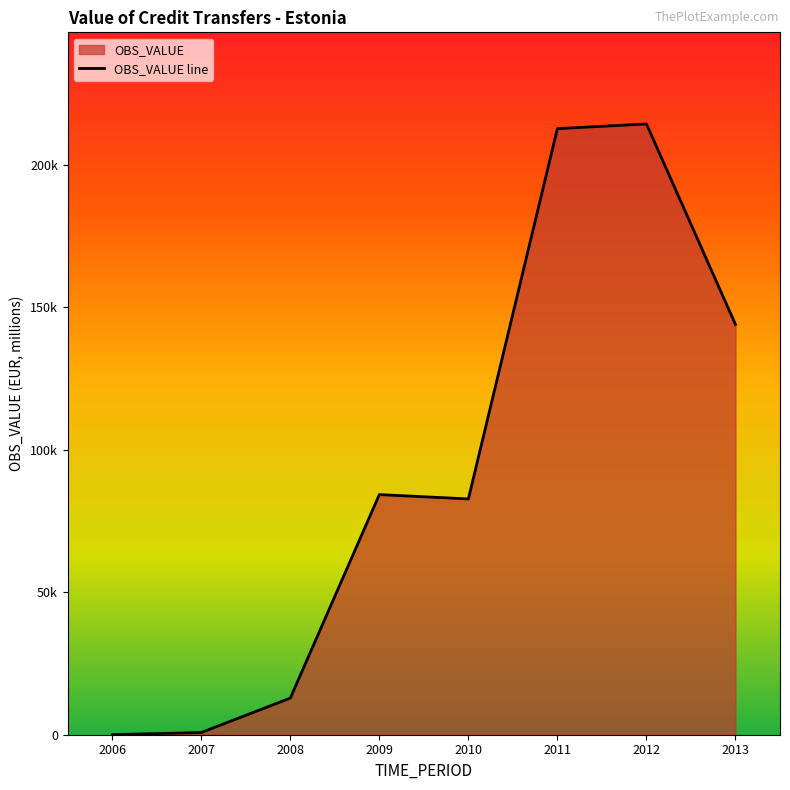

Where is the data nearest to the value 107161?

2009